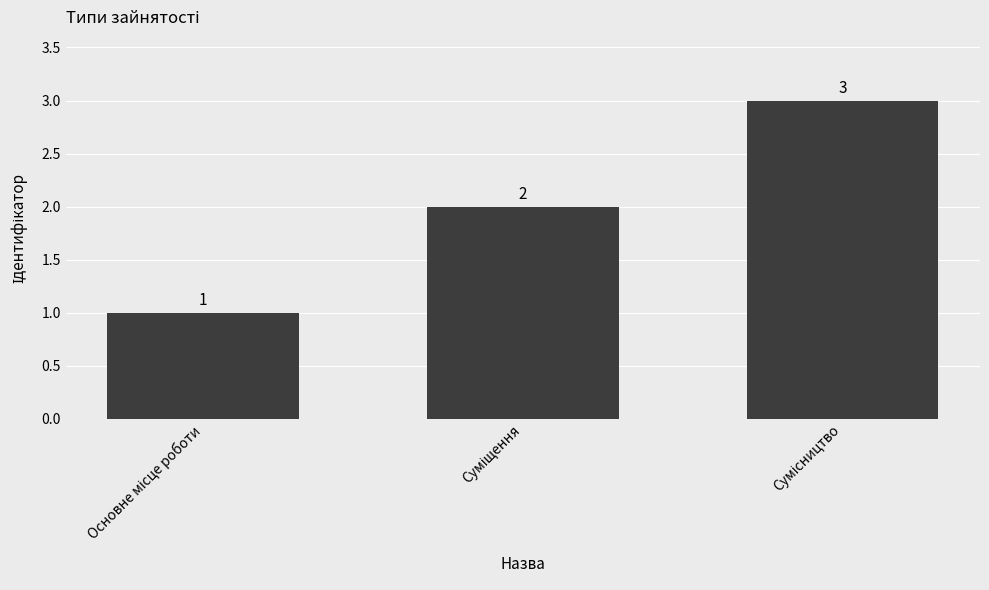

What is the value of the 1st bar from the left?

1